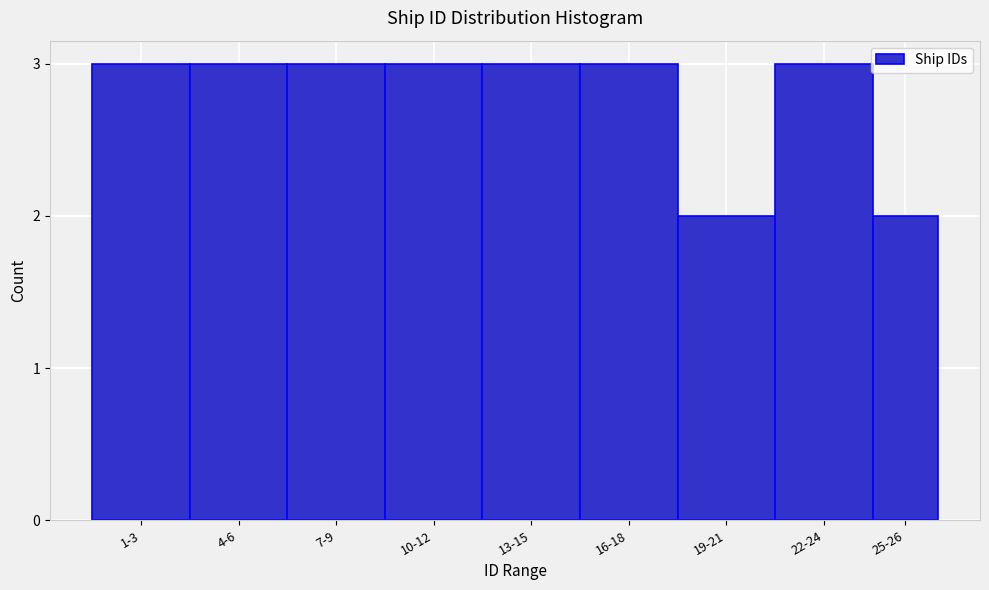

Reading right to left, list all the values displayed in this chart.

2	3	2	3	3	3	3	3	3